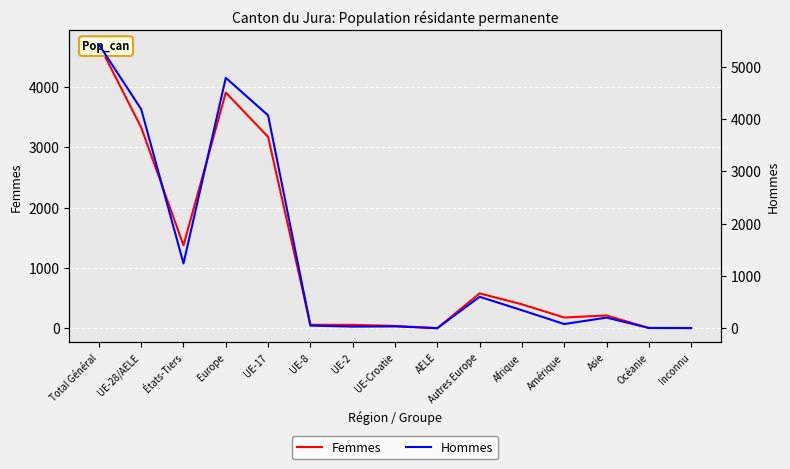

True or false: Femmes has a value of 1 at AELE.

False